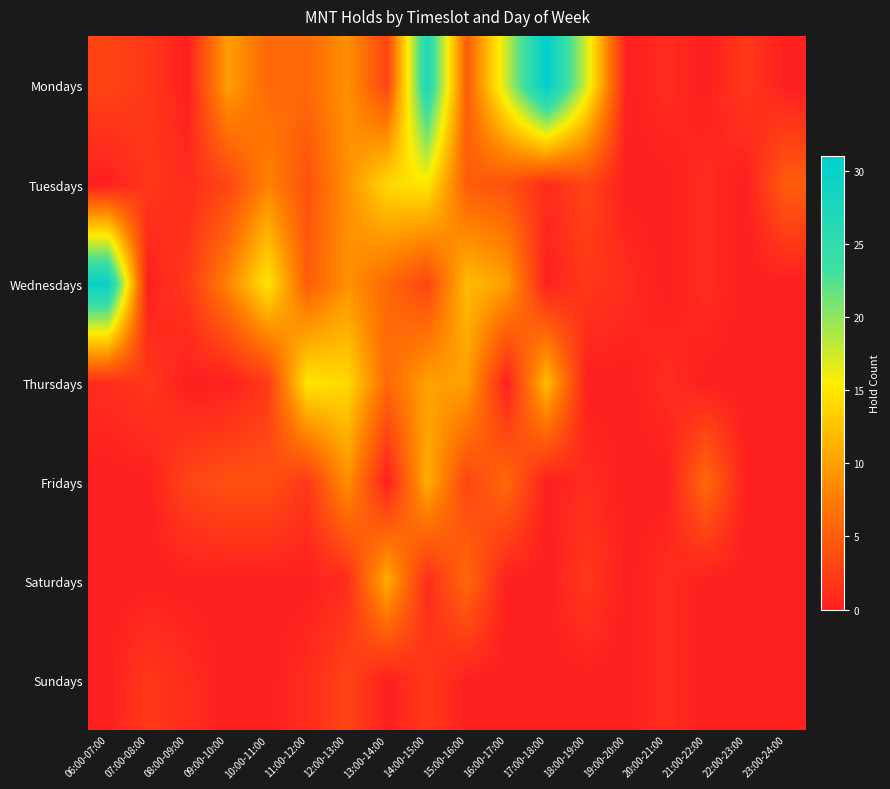

Which series has the widest spread of values?

Mondays